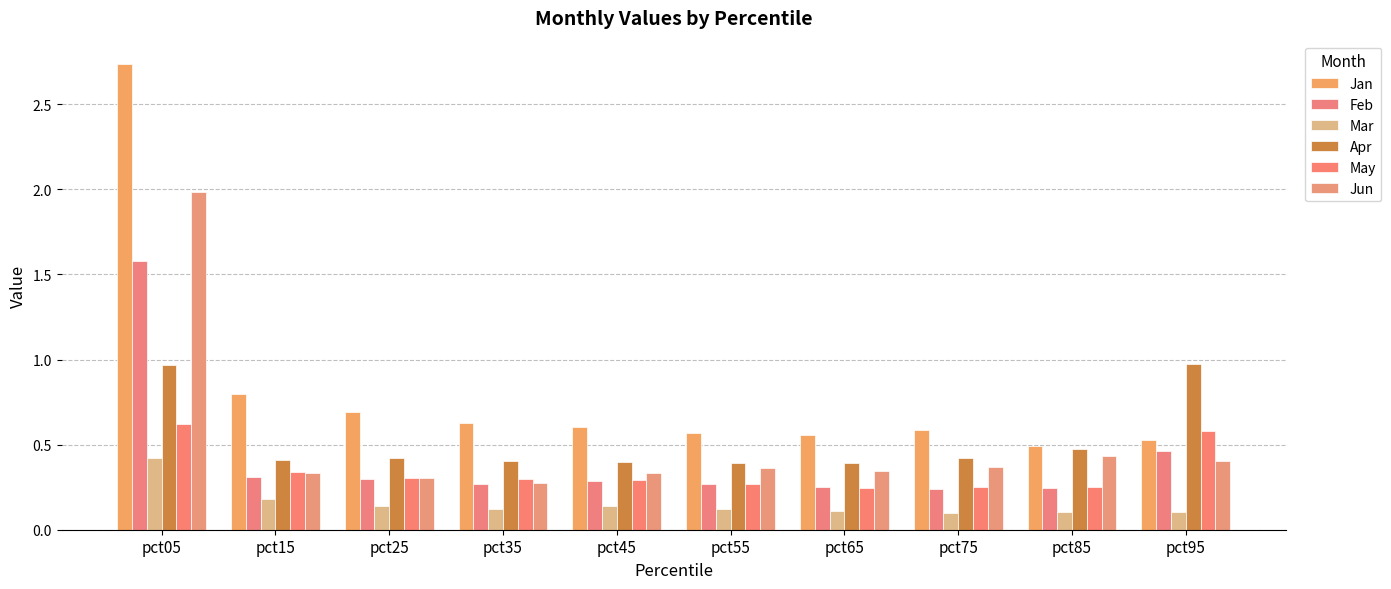

How many groups of bars are there?

10